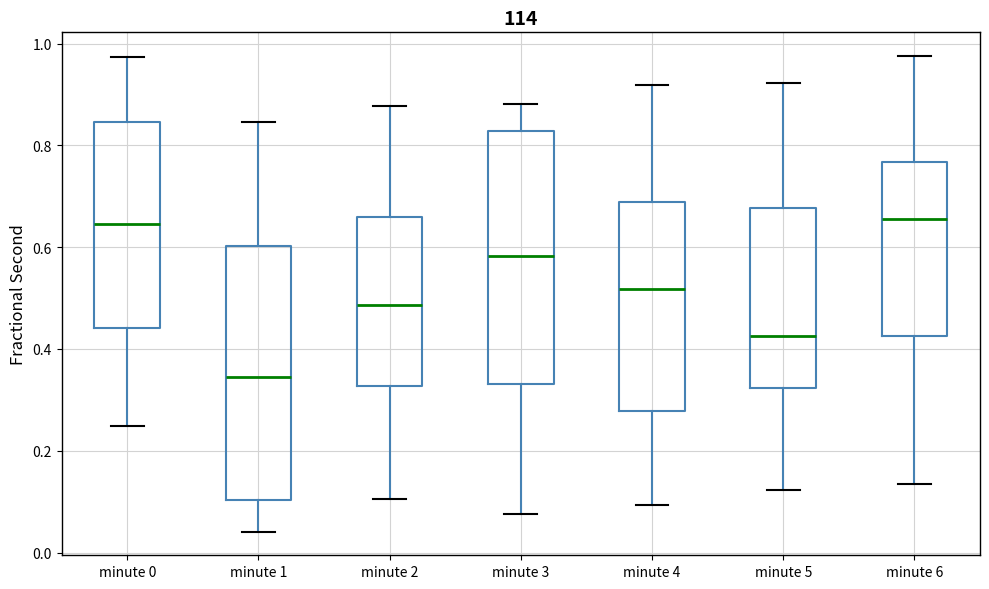

Where is the upper edge of the box for minute 3 on the y-axis? The values are not printed on the chart, so give them approximately, as read against the axis.

0.82